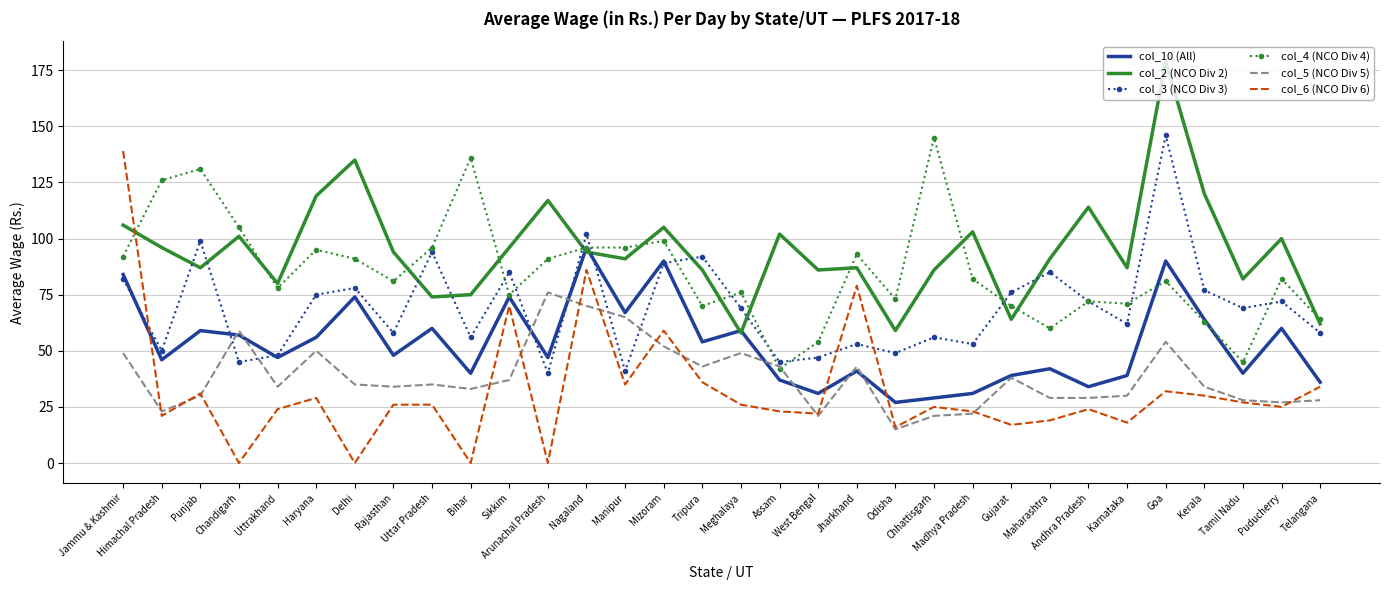

What is the difference between the second highest and minimum values in the col_10 (All) series?

63